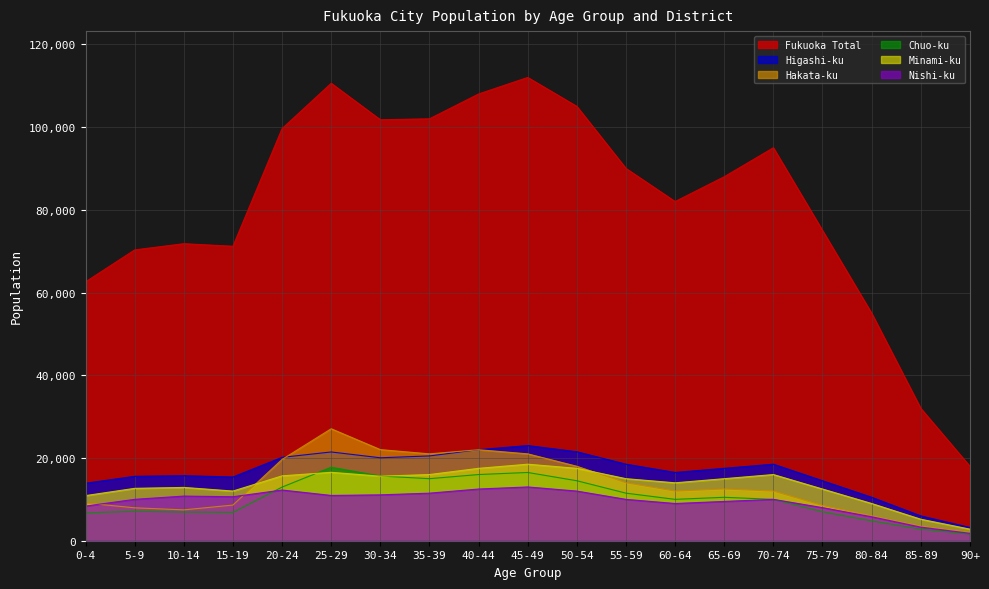

Count the number of categories in the chart.

19